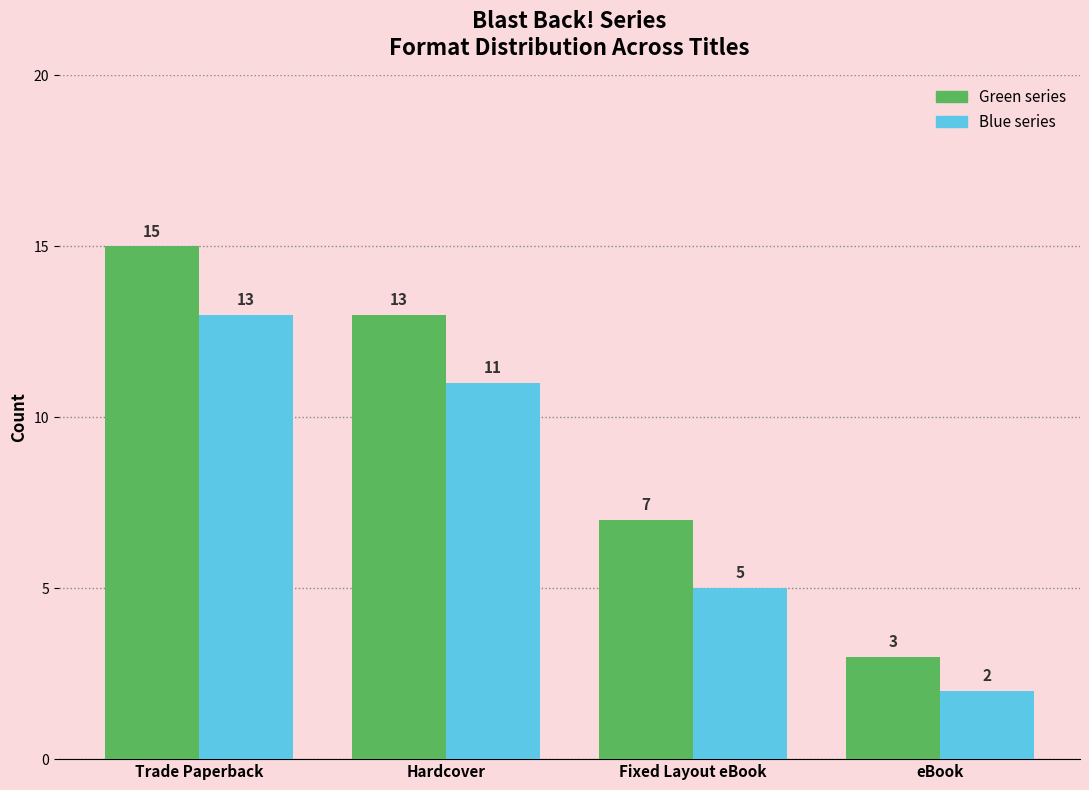

What is the total value across all series at Trade Paperback?

28